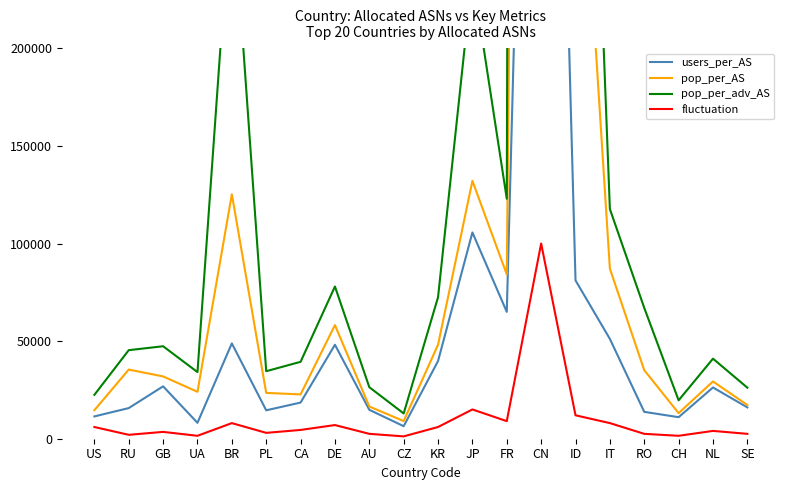

What is the difference between the fluctuation values at CA and DE?

2500